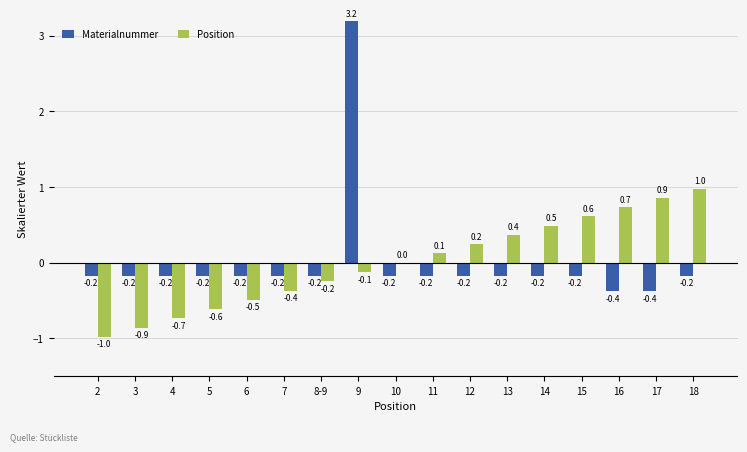

Reading left to right, list all the values displayed in this chart.

Materialnummer: 2=-0.2	3=-0.2	4=-0.2	5=-0.2	6=-0.2	7=-0.2	8-9=-0.2	9=3.2	10=-0.2	11=-0.2	12=-0.2	13=-0.2	14=-0.2	15=-0.2	16=-0.4	17=-0.4	18=-0.2
Position: 2=-1.0	3=-0.9	4=-0.7	5=-0.6	6=-0.5	7=-0.4	8-9=-0.2	9=-0.1	10=0.0	11=0.1	12=0.2	13=0.4	14=0.5	15=0.6	16=0.7	17=0.9	18=1.0